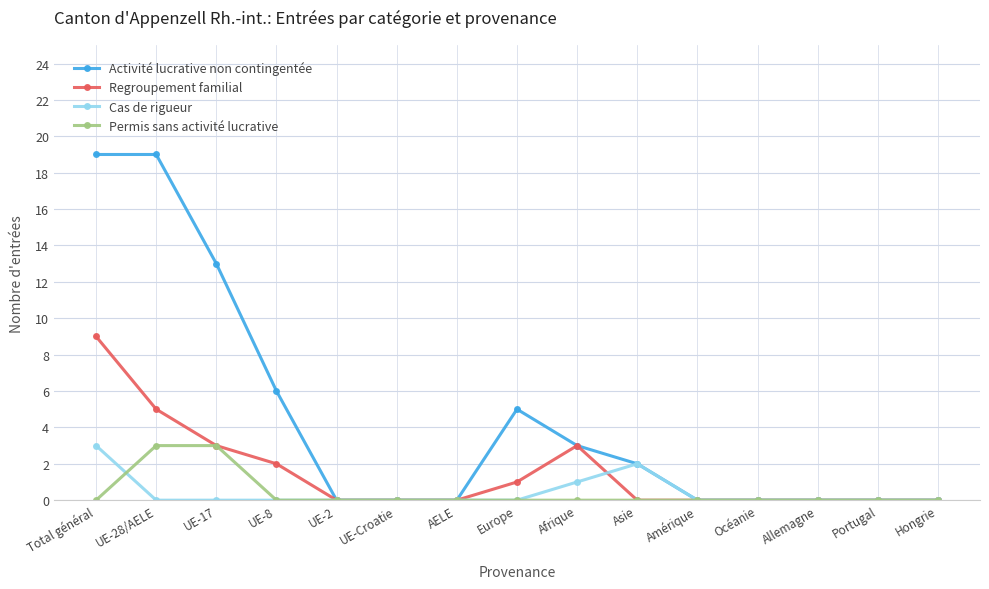

What is the label of the 12th point from the left?

Océanie